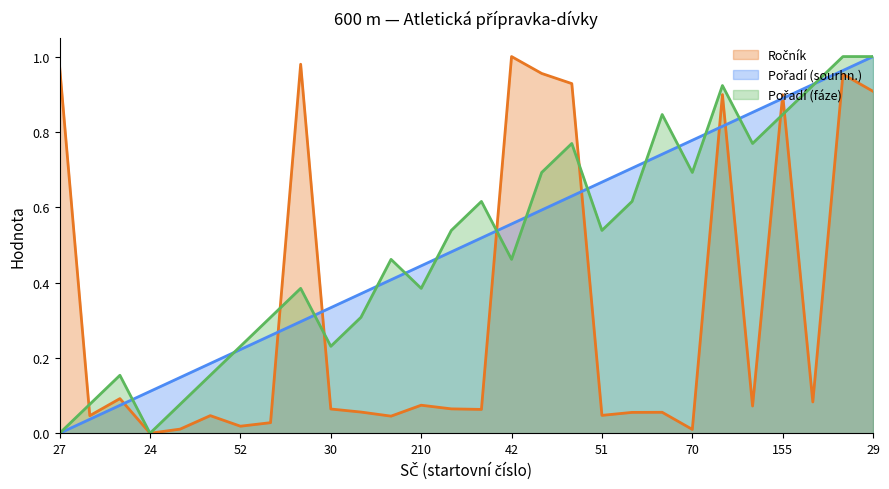

What is the label of the 3rd point from the right?

8